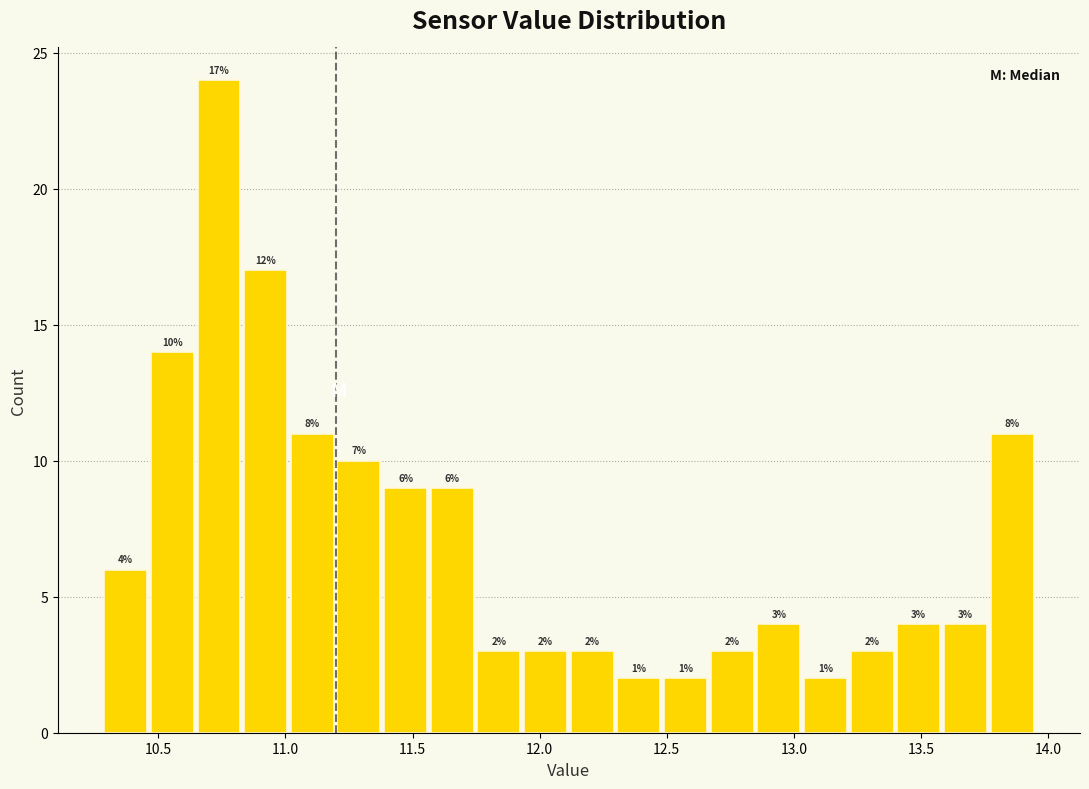

Read against the x-axis, roughly where is the centre of the tallest bar?

10.75